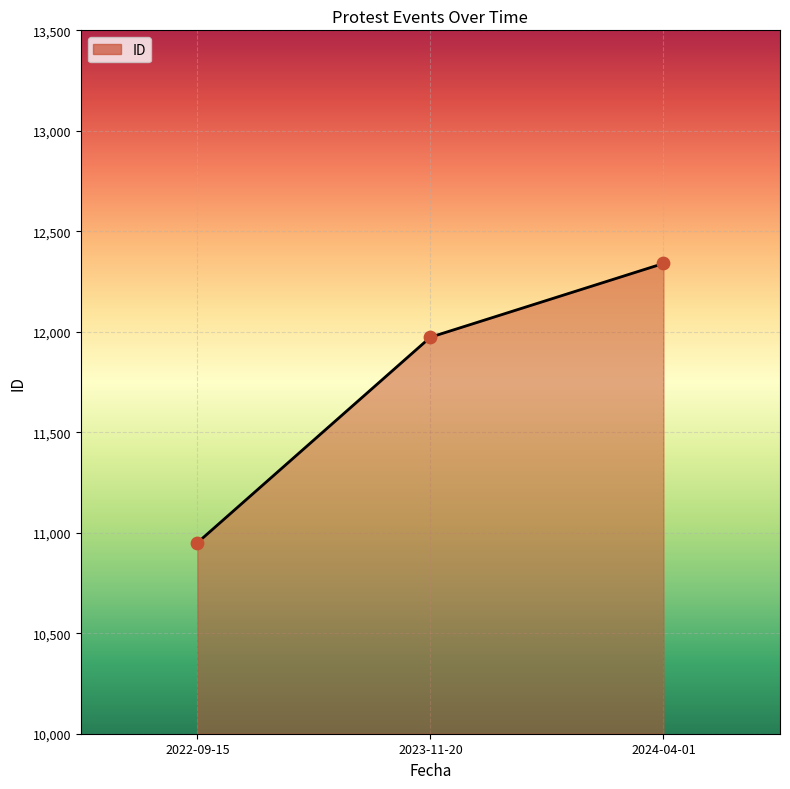

Which has a higher value, 2023-11-20 or 2024-04-01?

2024-04-01